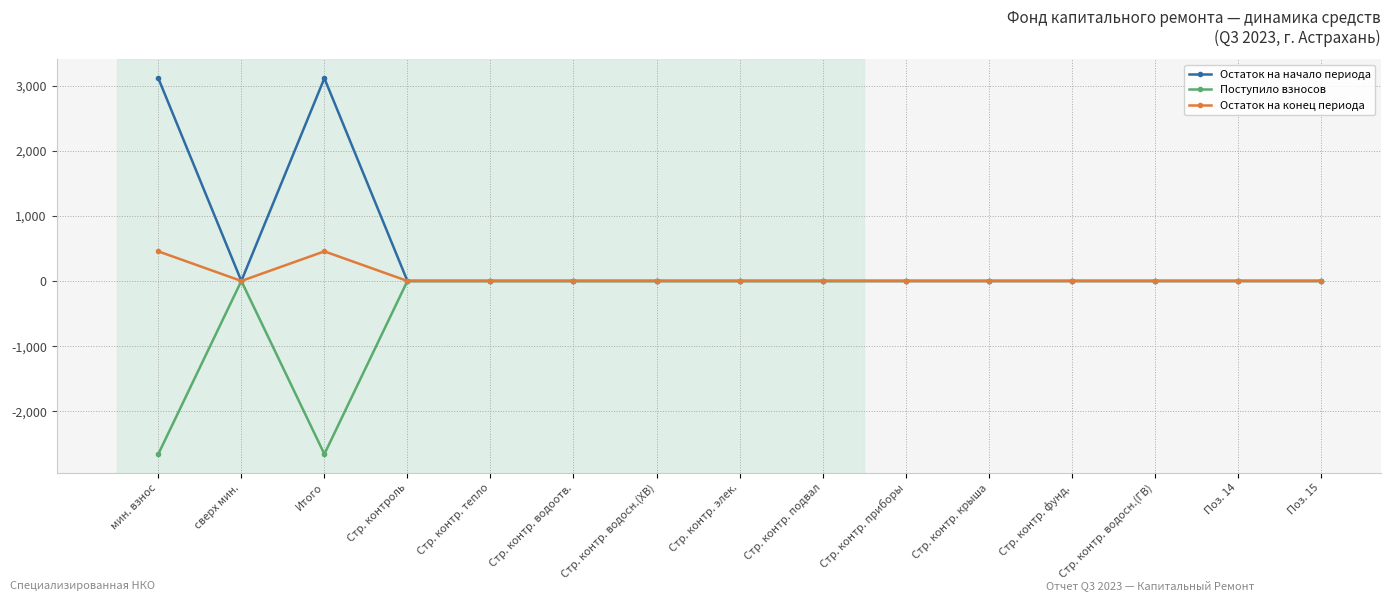

How many lines are shown in the chart?

3